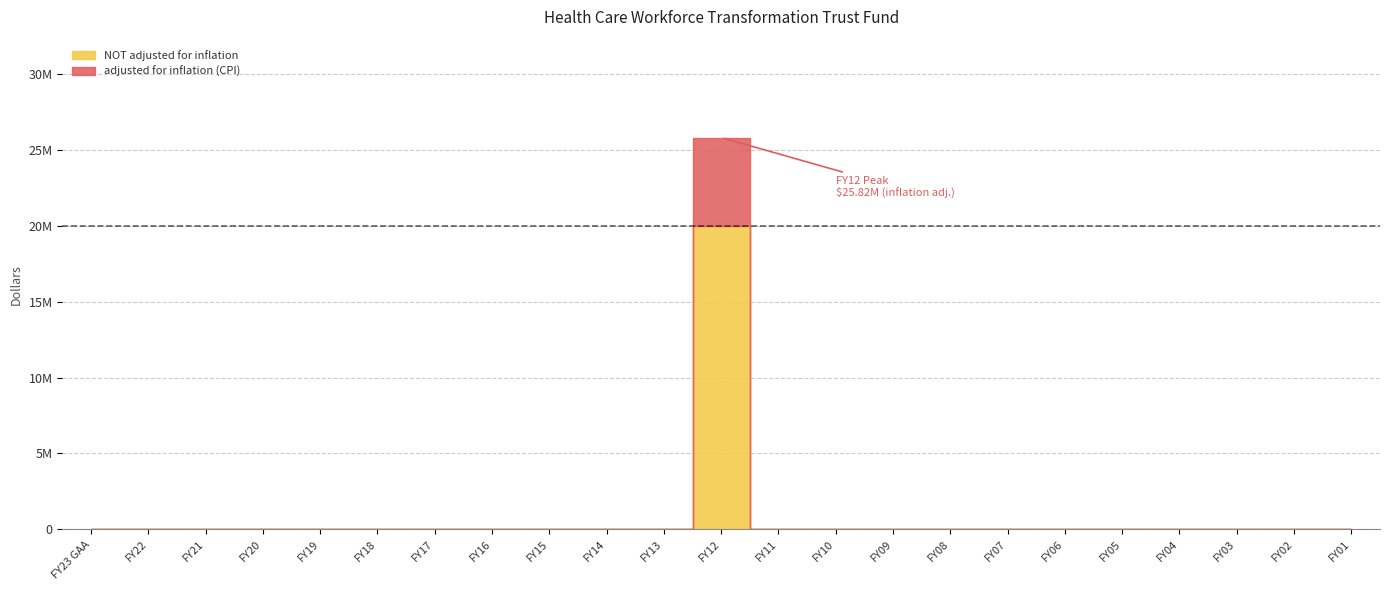

How many categories are shown in the chart?

23